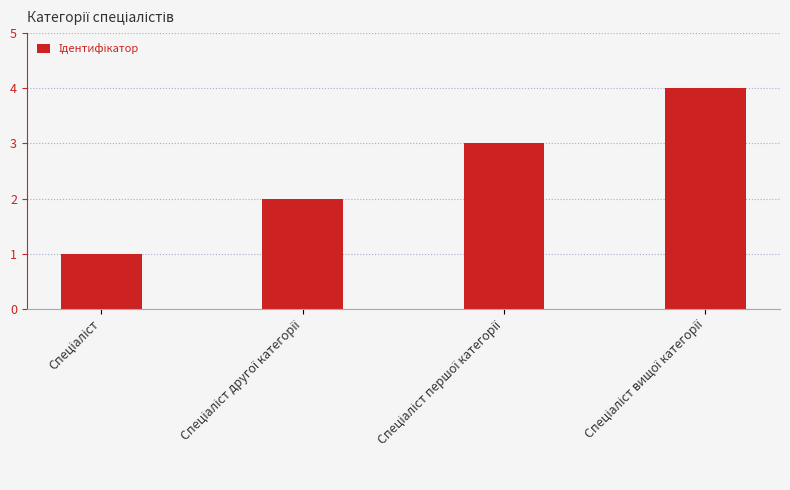

What is the sum of all values?

10